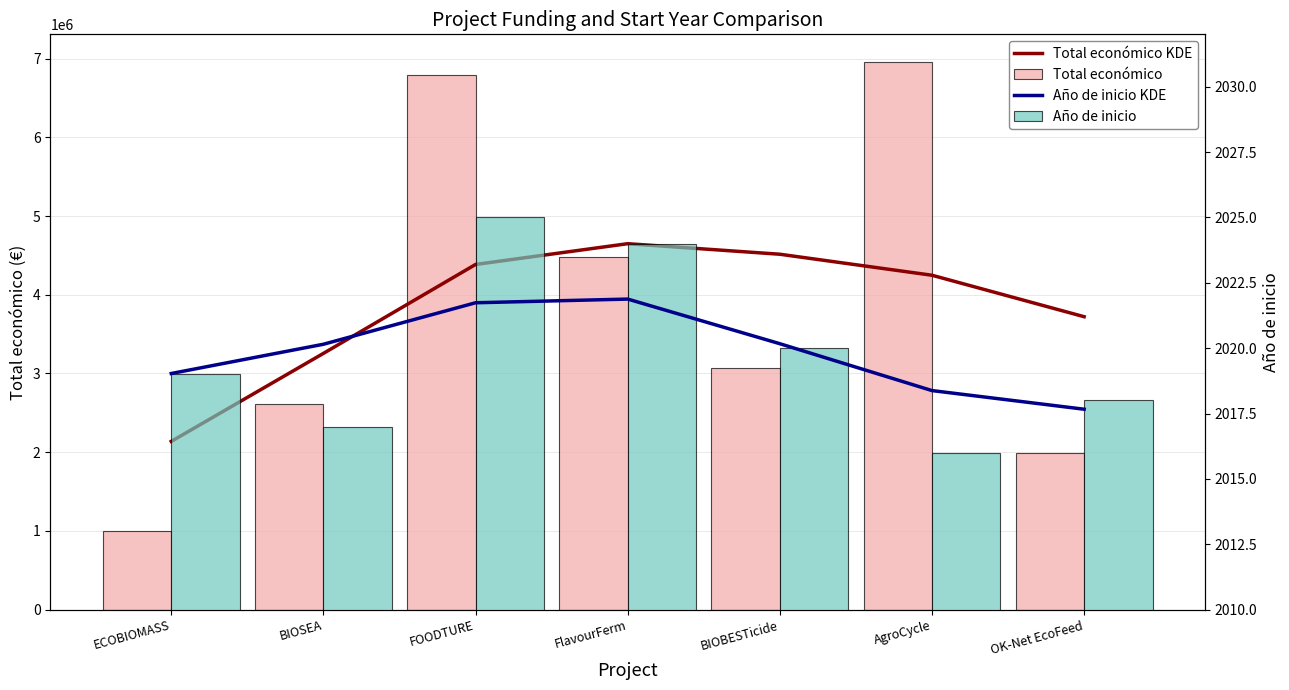

What is the total value across all series at FlavourFerm?

9137462.5